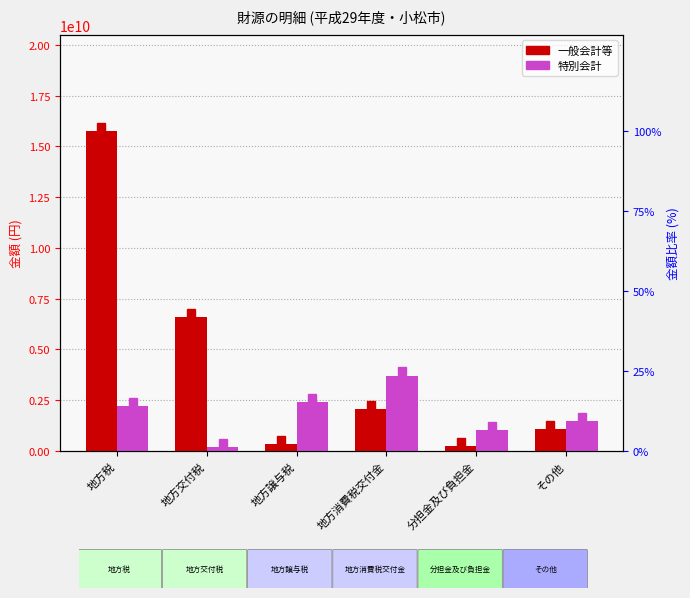

At how many categories does at least one series exceed 13973752723?

1